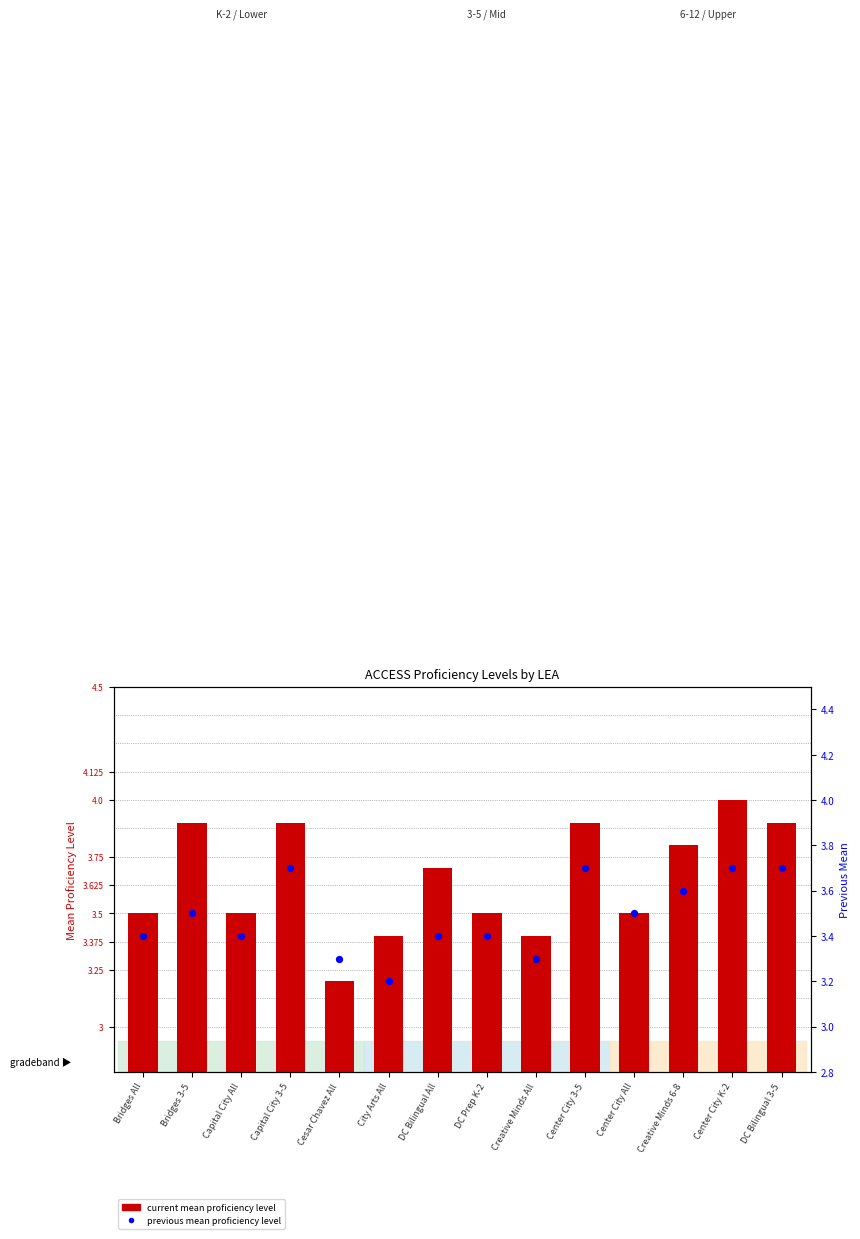

At how many categories does at least one series exceed 3?

14